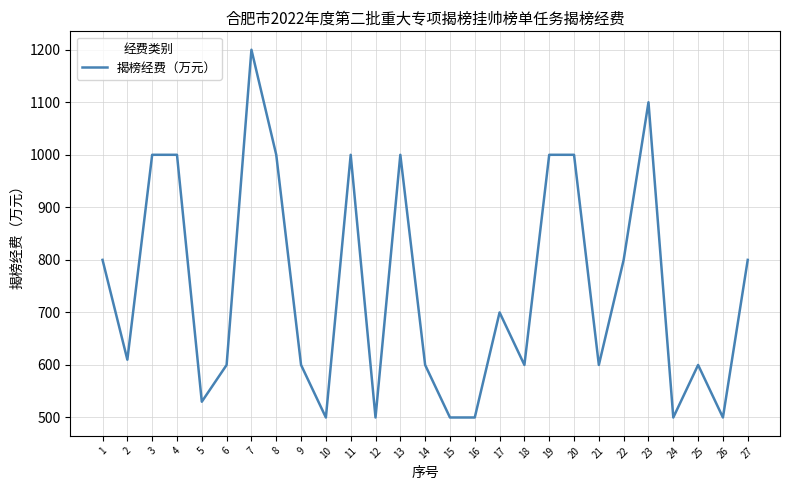

Is it true that the value at 4 is 491?

False